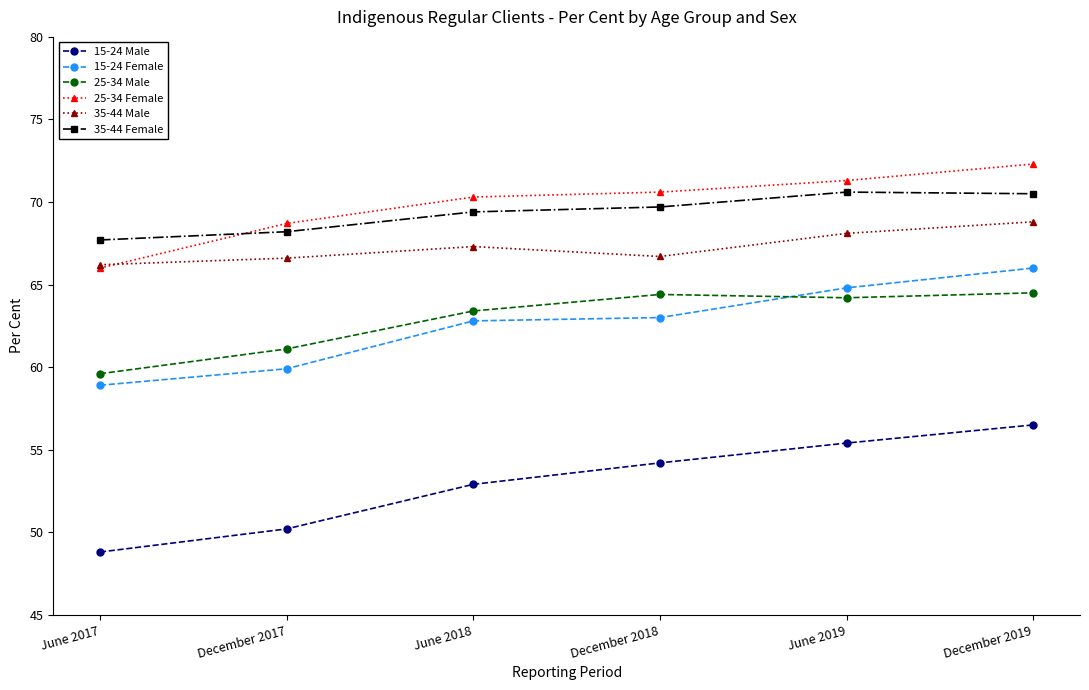

What is the value of the 35-44 Male point at the 6th from the left?

68.8